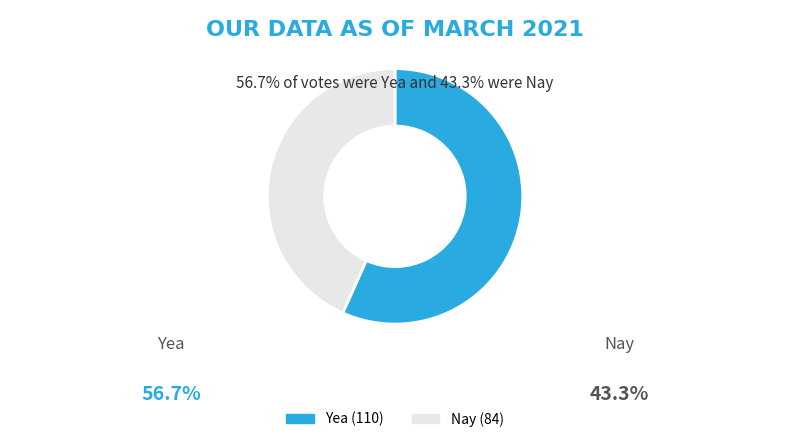

Which slice is the largest?

Yea